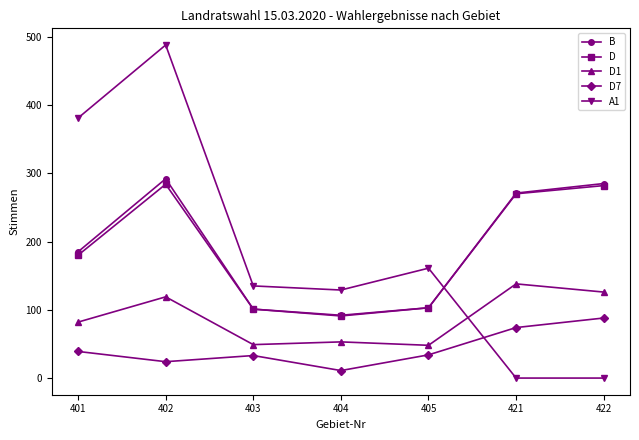

Count the A1 values in the range 0 to 381.

6